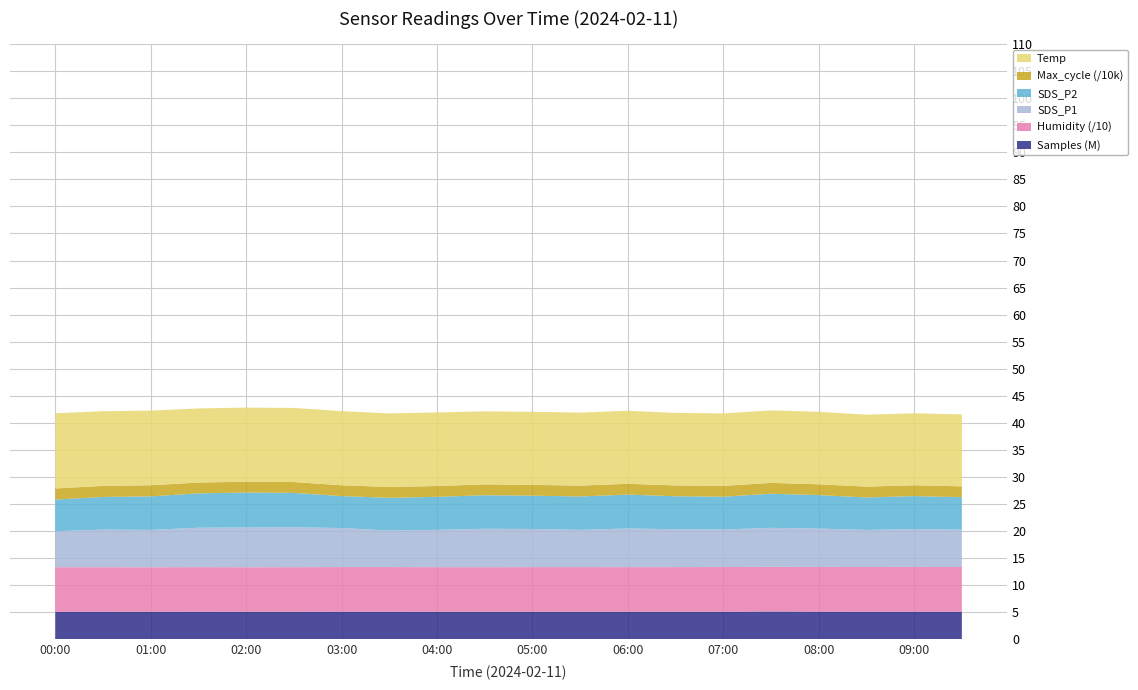

Reading right to left, what are all the values shown in this chart?

Temp: 13.3	13.3	13.3	13.4	13.4	13.4	13.4	13.5	13.5	13.5	13.5	13.6	13.6	13.7	13.7	13.7	13.7	13.8	13.8	13.9
Humidity: 82.8	82.8	82.8	82.7	82.7	82.7	82.6	82.6	82.6	82.6	82.5	82.5	82.5	82.5	82.5	82.4	82.4	82.4	82.4	82.4
SDS_P1: 6.9	7.0	6.8	7.1	7.2	7.0	7.0	7.2	6.9	7.0	7.1	6.9	6.8	7.2	7.4	7.3	7.3	6.9	7.0	6.7
SDS_P2: 6.0	6.1	6.0	6.2	6.3	6.0	6.1	6.2	6.2	6.2	6.2	6.1	6.0	5.9	6.3	6.5	6.3	6.2	6.0	5.8
Max_cycle: 20031.0	20028.0	20024.0	20020.0	20055.0	20048.0	20035.0	20020.0	20028.0	20031.0	20024.0	20028.0	20067.0	20039.0	20032.0	20032.0	20031.0	20544.0	20490.0	20503.0
Samples: 5074790.0	5082866.0	5078635.0	5091041.0	5122750.0	5073789.0	5072672.0	5071029.0	5073114.0	5072807.0	5070388.0	5073061.0	5089788.0	5089030.0	5071809.0	5071809.0	5092721.0	5069146.0	5076964.0	5076952.0